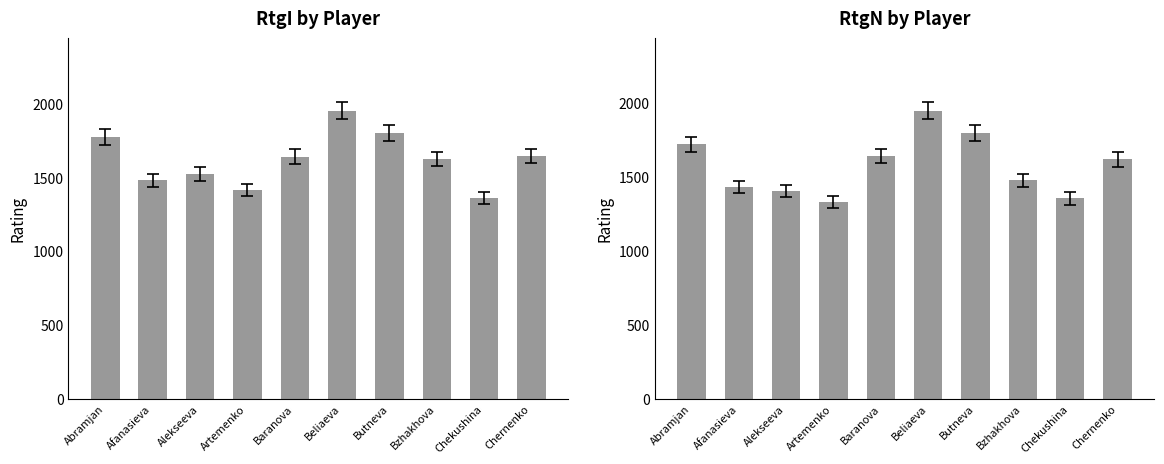

Reading right to left, list all the values displayed in this chart.

RtgI: 1647	1366	1626	1805	1956	1644	1416	1527	1482	1777
RtgN: 1622	1357	1479	1802	1952	1644	1332	1408	1435	1724